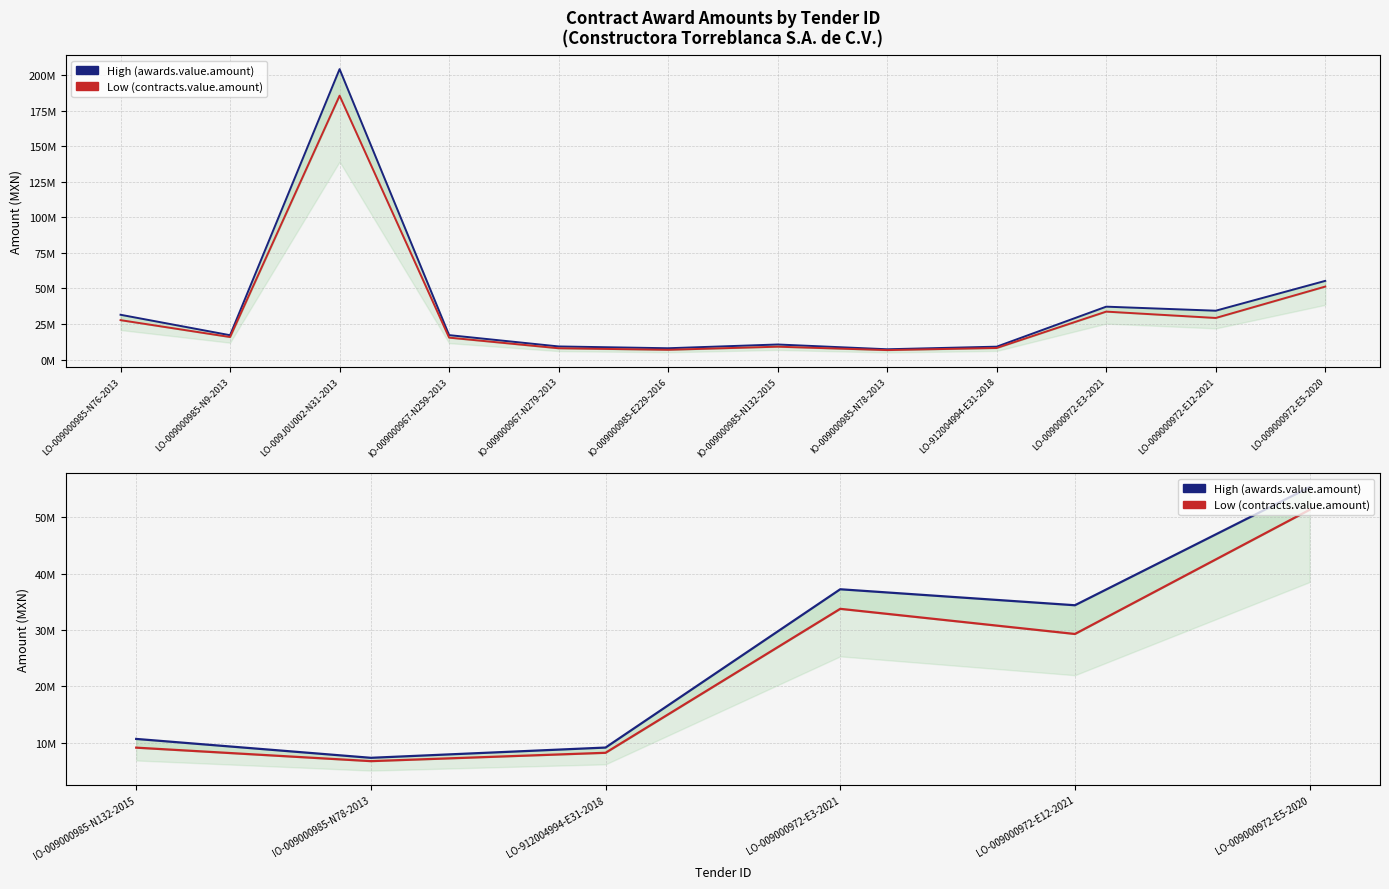

Does the chart display data point markers on the line(s)?

No